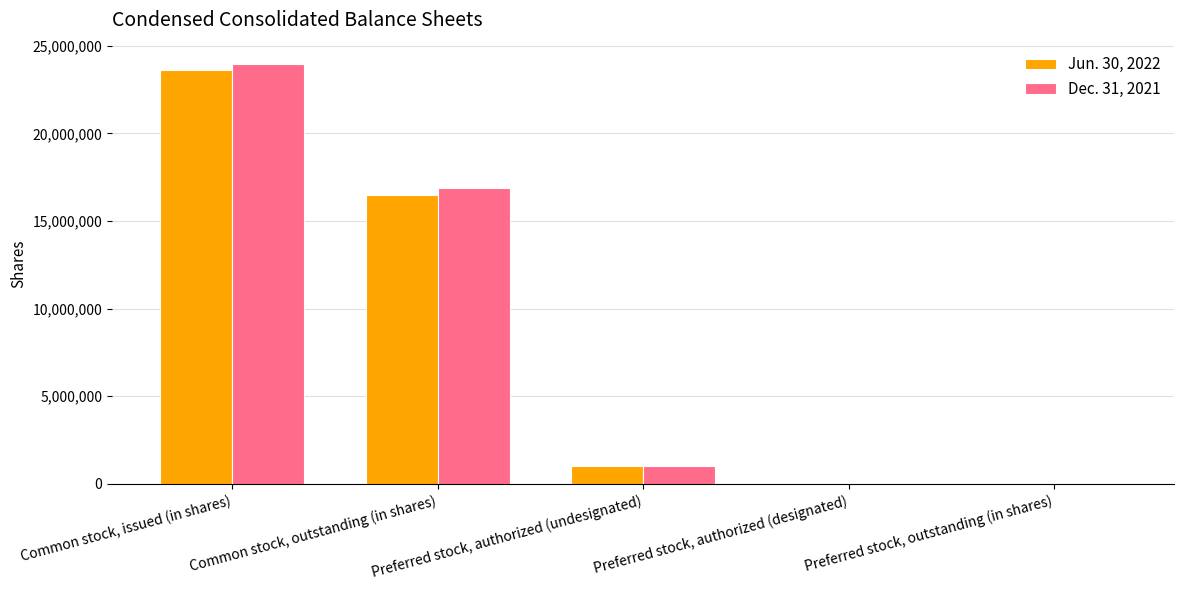

At which label does Jun. 30, 2022 reach its peak?

Common stock, issued (in shares)